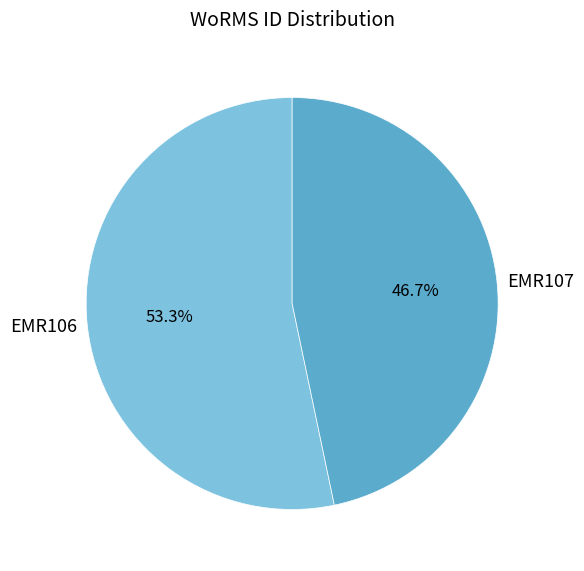

What percentage do EMR106 and EMR107 together represent?

100.0%